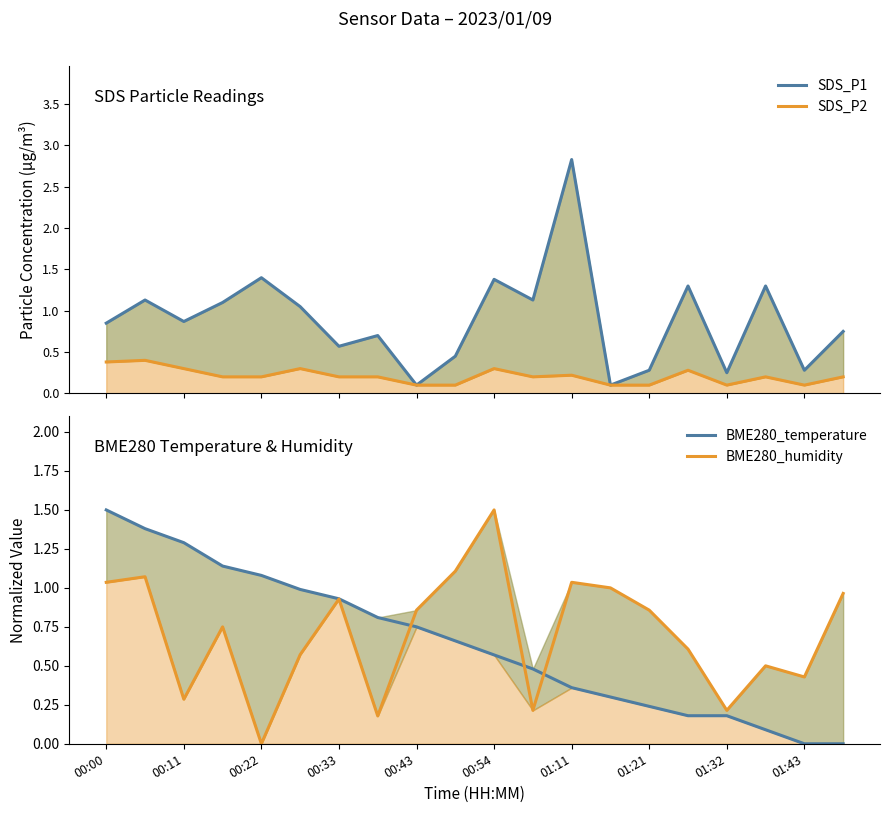

True or false: SDS_P1 and SDS_P2 cross at least once.

False